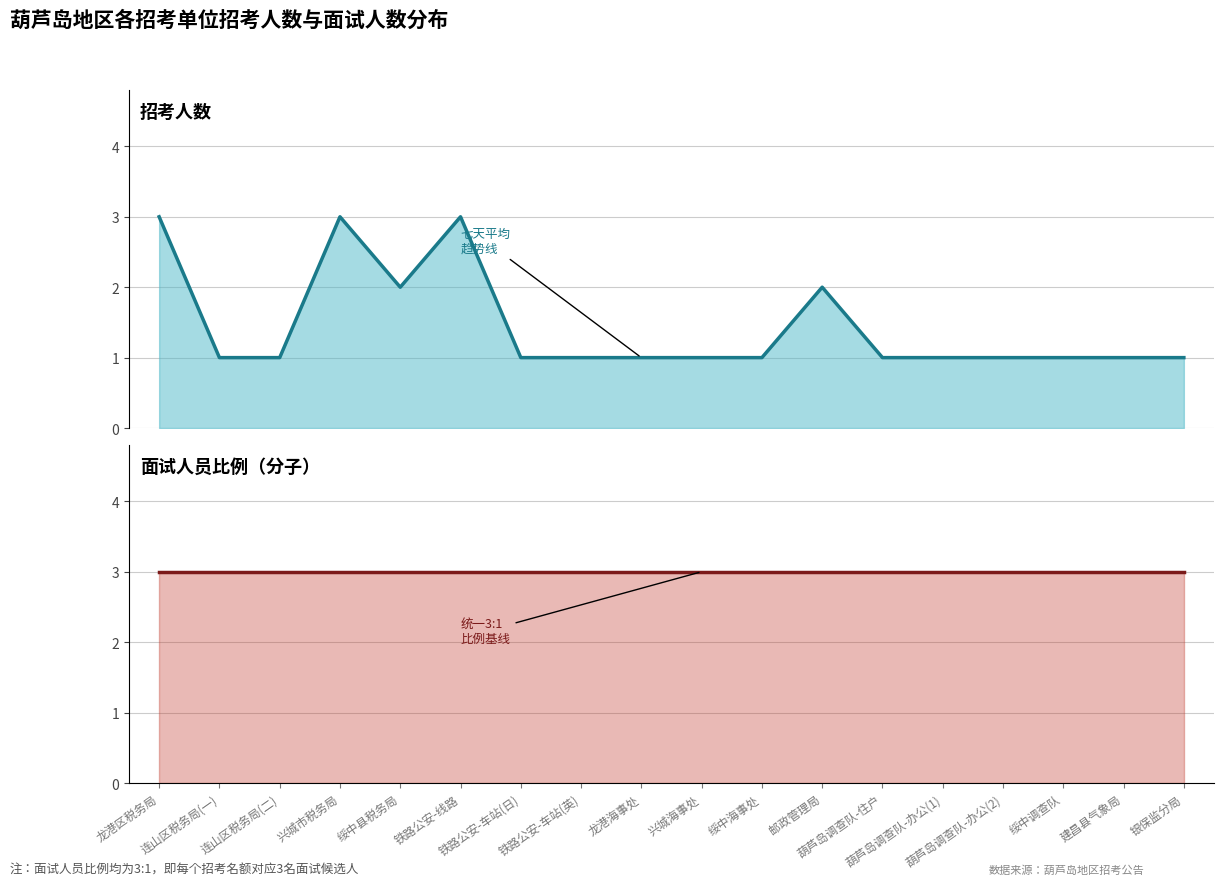

The 招考人数趋势 series shows 2 at 连山区税务局(一). True or false?

False